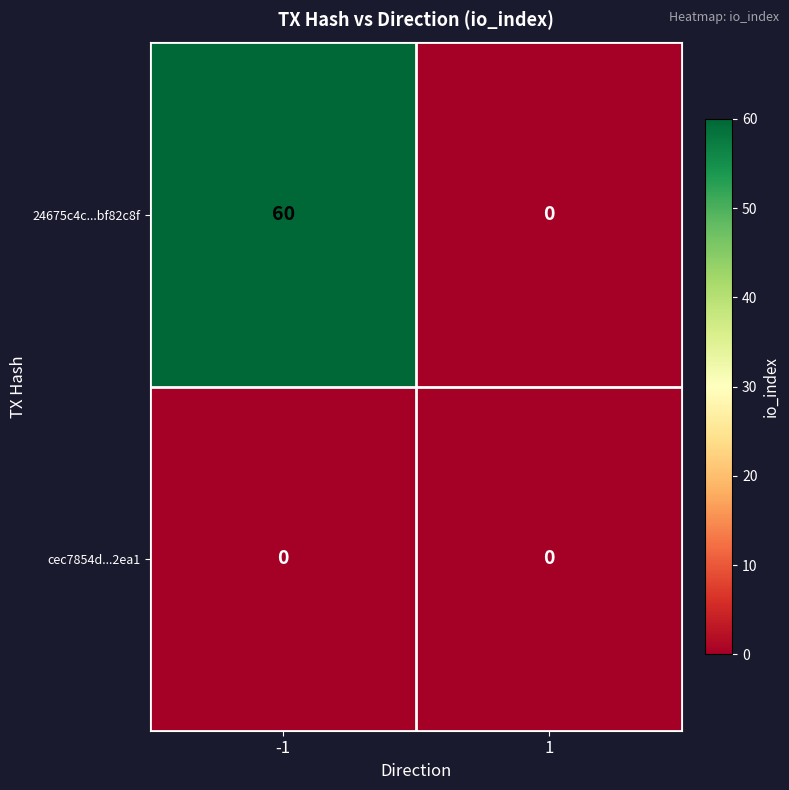

List the series in order of their overall mean, highest first.

24675c4c...bf82c8f, cec7854d...2ea1